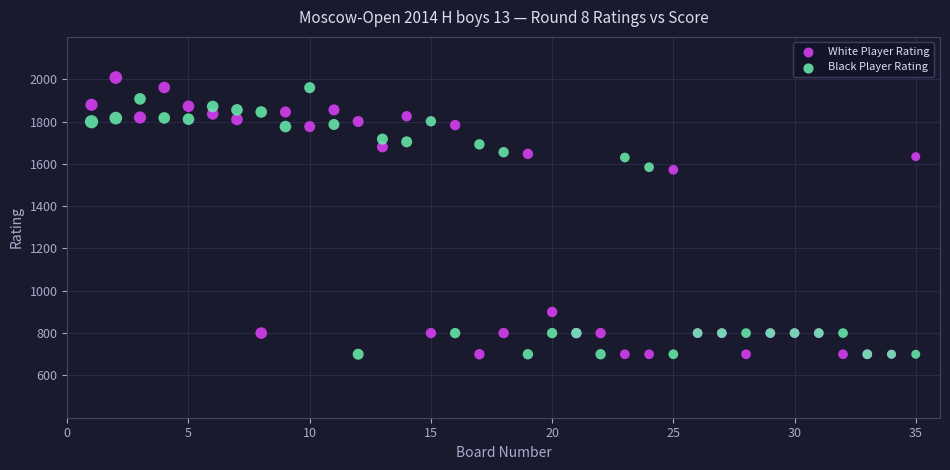

What is the X range (max minus min) for the scatter plot?

34